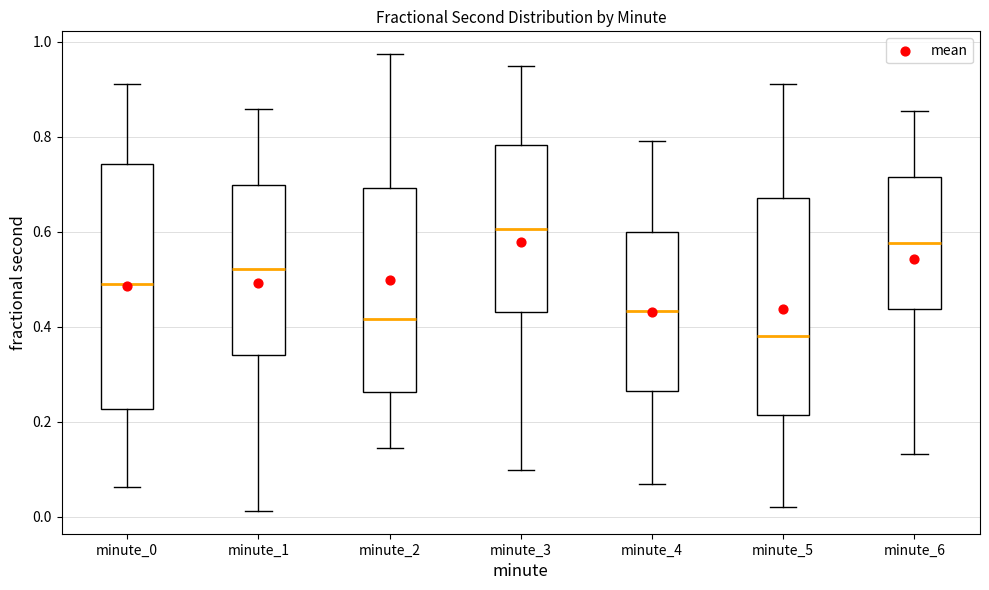

Reading left to right, read every box against the y-axis: the position of its median line, the range the box covers, and the ends of its whiskers. The values are not printed on the chart, so give them approximately, as read against the axis.

minute_0: median 0.50, box 0.22 to 0.74, whiskers 0.06 to 0.92
minute_1: median 0.52, box 0.34 to 0.70, whiskers 0.02 to 0.86
minute_2: median 0.42, box 0.26 to 0.70, whiskers 0.14 to 0.98
minute_3: median 0.60, box 0.44 to 0.78, whiskers 0.10 to 0.94
minute_4: median 0.44, box 0.26 to 0.60, whiskers 0.06 to 0.80
minute_5: median 0.38, box 0.22 to 0.68, whiskers 0.02 to 0.92
minute_6: median 0.58, box 0.44 to 0.72, whiskers 0.14 to 0.86